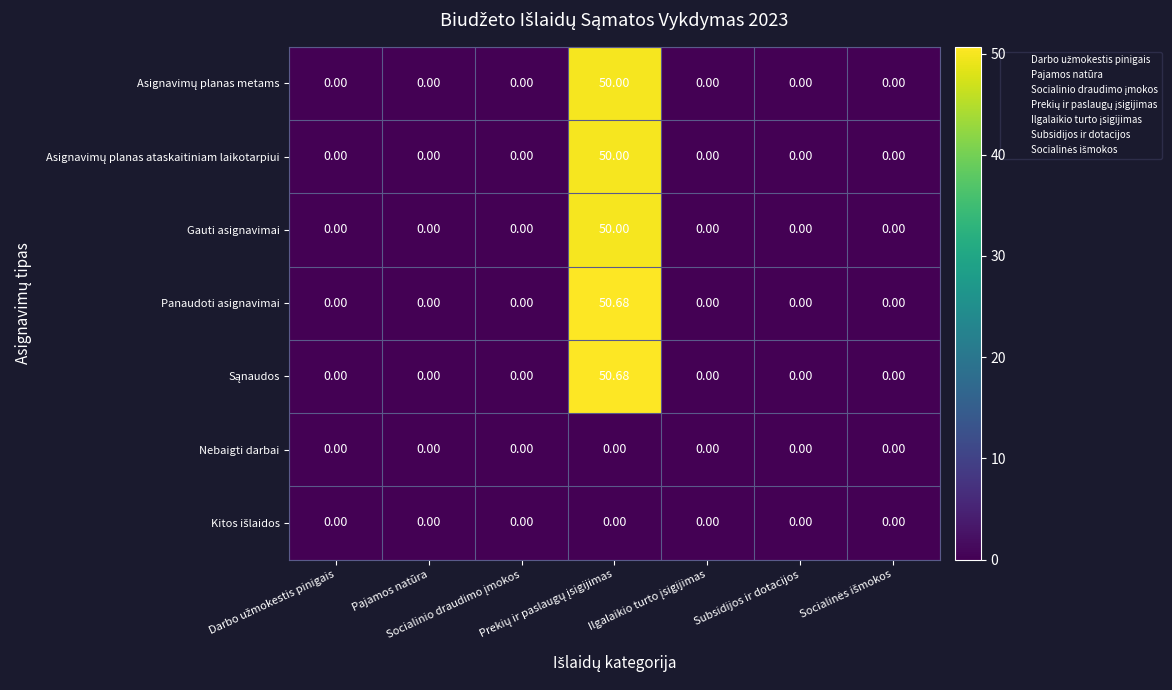

How many positive values does the Panaudoti asignavimai series have?

1